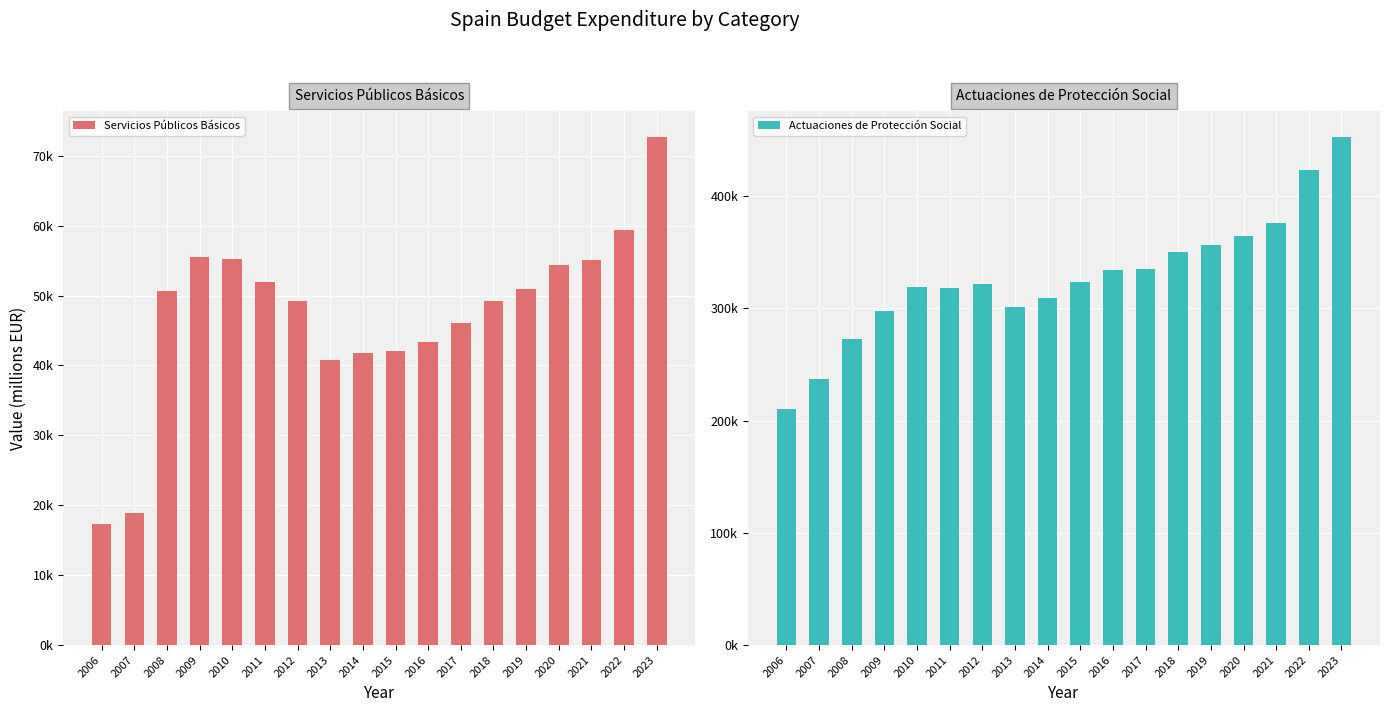

Which label corresponds to the largest value in the chart?

2023